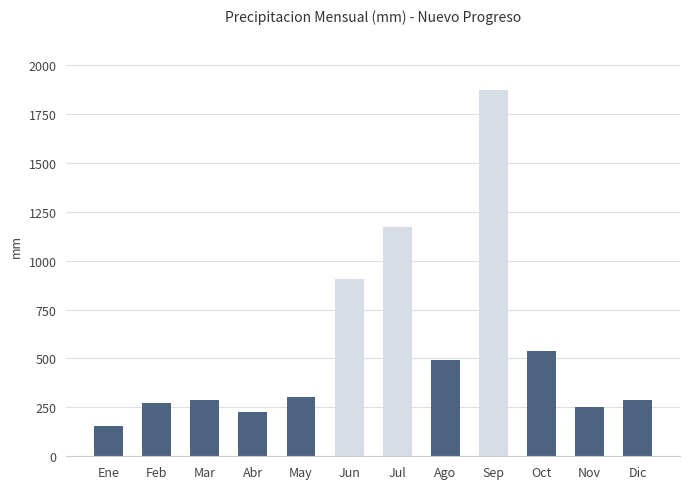

Does the chart contain stacked bars?

No